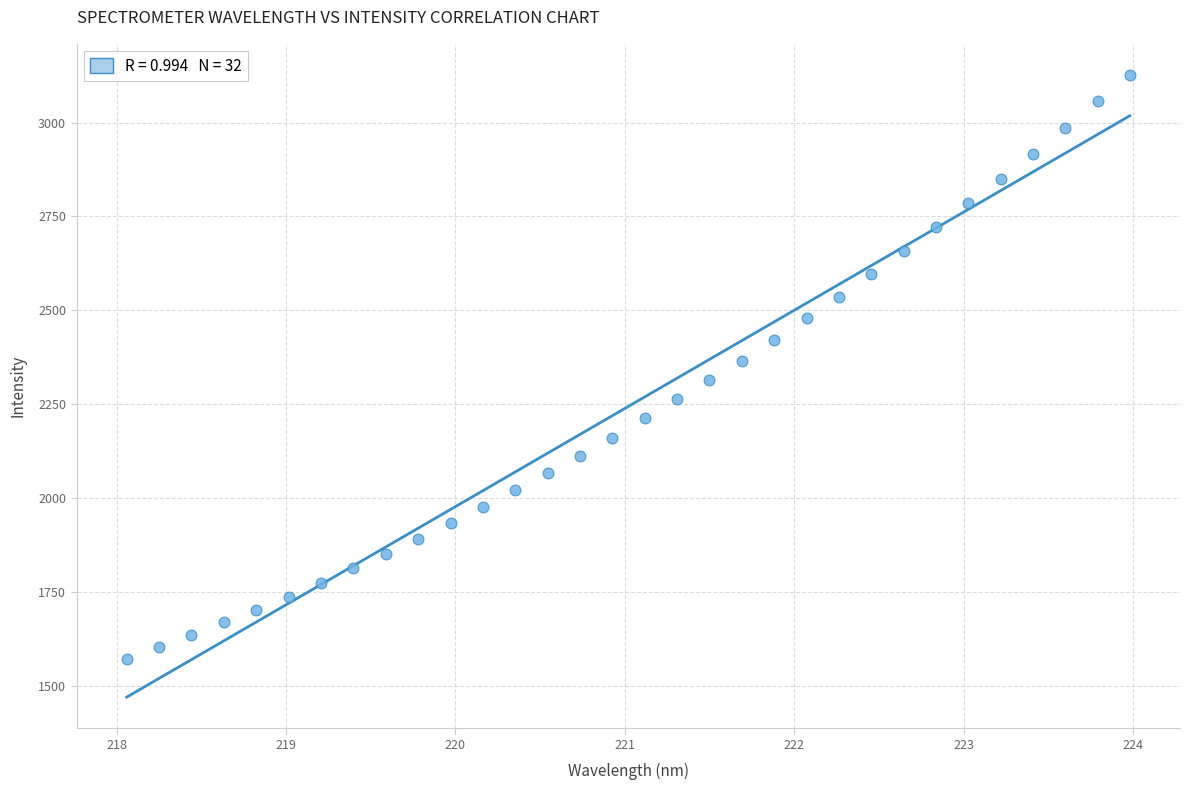

What is the range of X values (max minus min)?

5.9